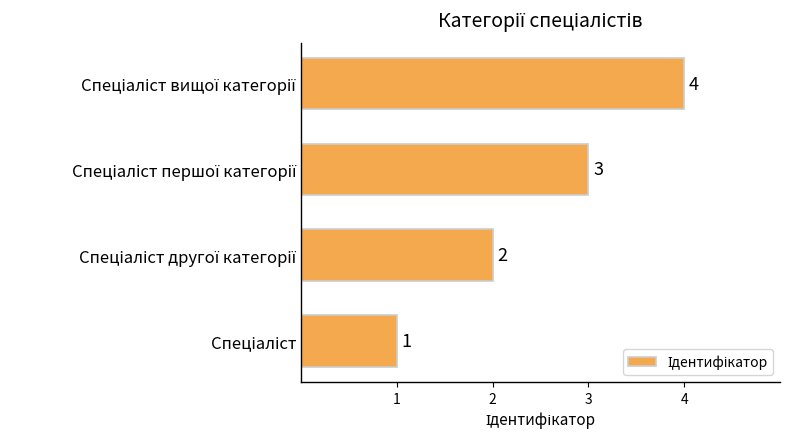

How many values are between 2 and 4?

3